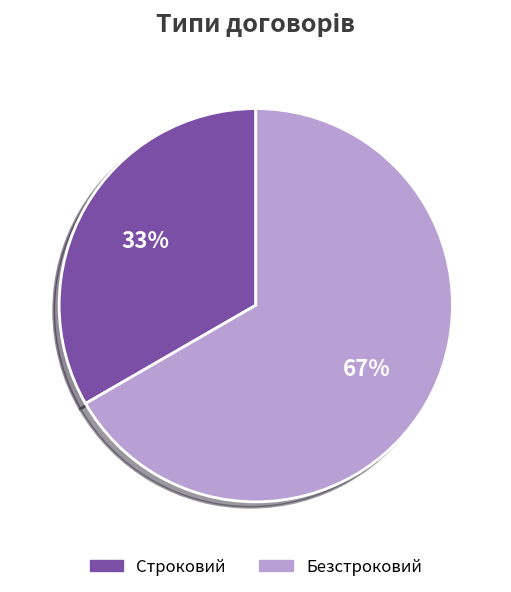

To the nearest percent, what is the average slice percentage?

50%